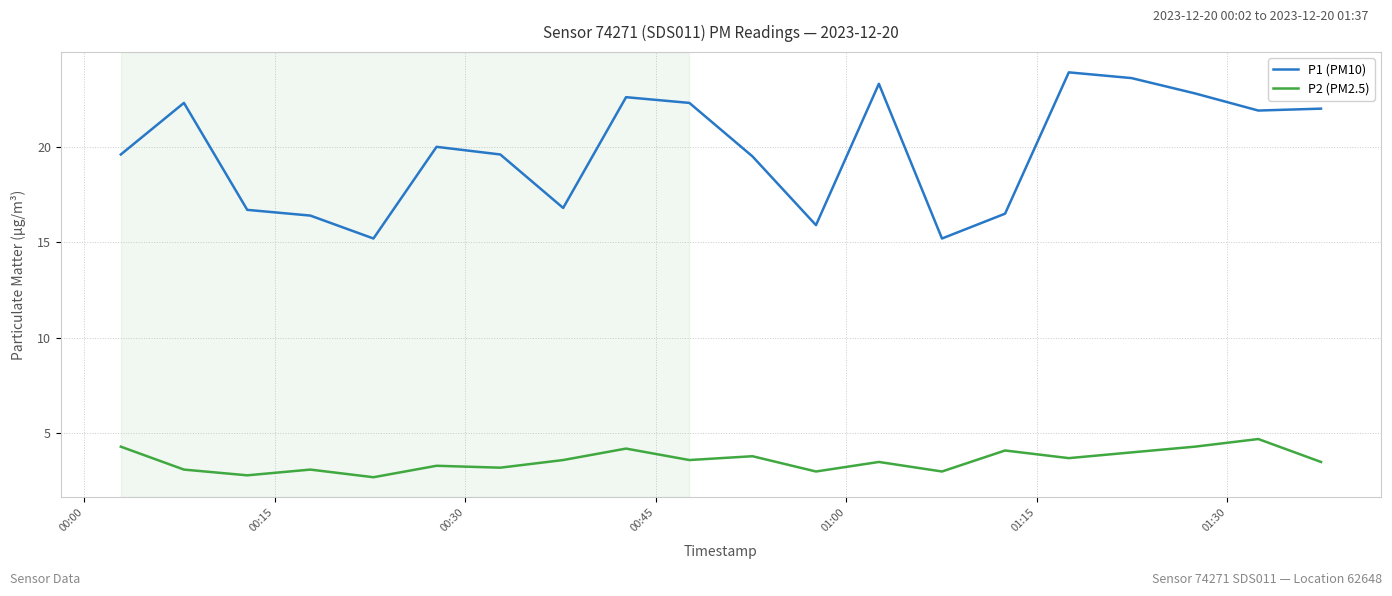

True or false: P1 (PM10) and P2 (PM2.5) intersect in this chart.

False